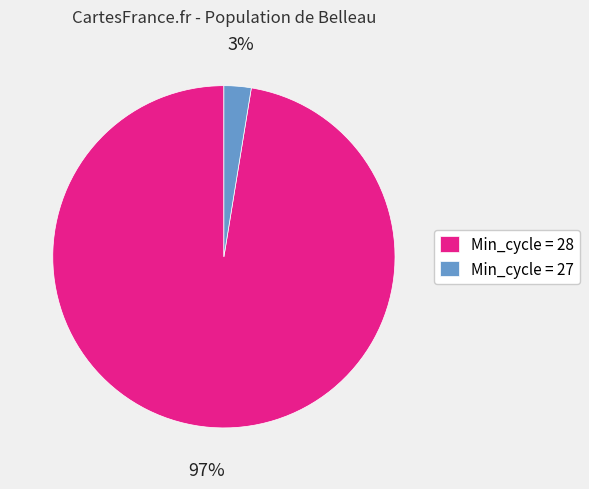

Combined, do Min_cycle = 28 and Min_cycle = 27 account for over 50%?

Yes